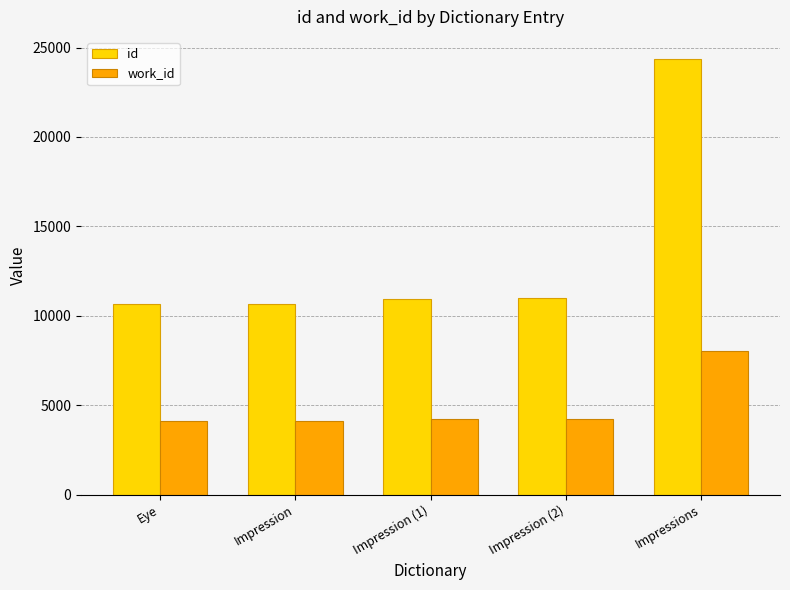

Does the chart contain stacked bars?

No